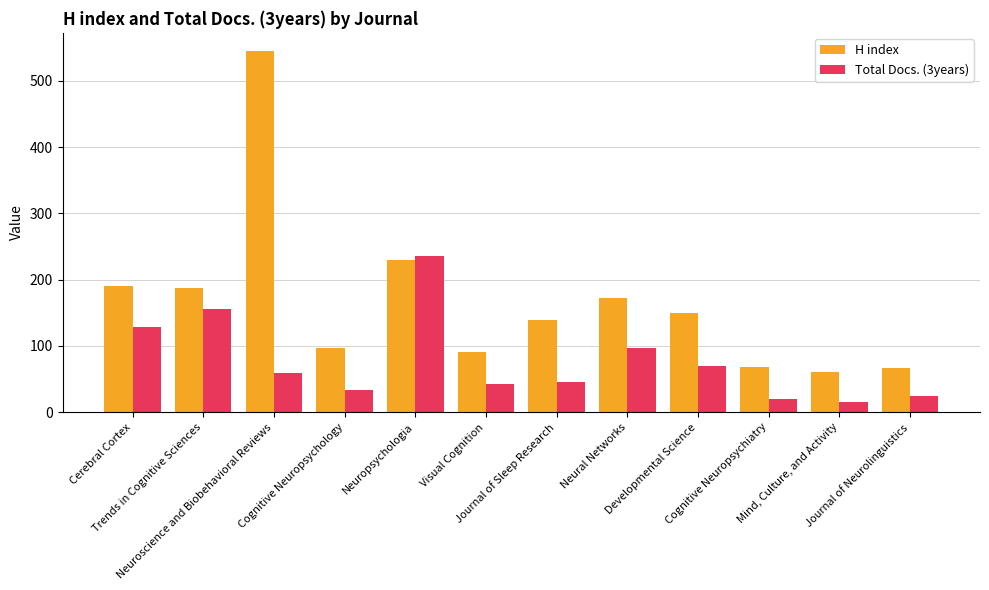

The value of H index at Visual Cognition is 91. True or false?

True